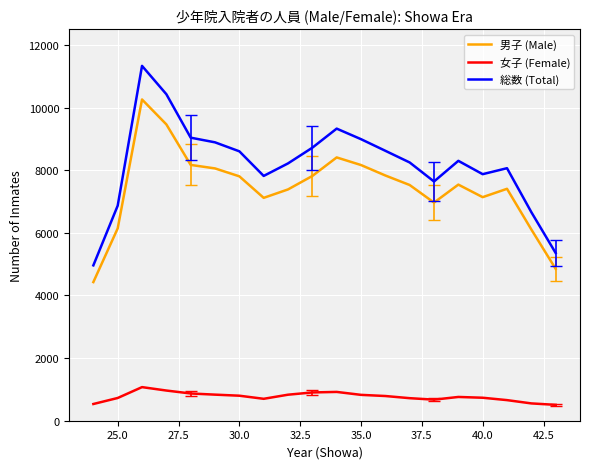

True or false: 総数 (Total) and 男子 (Male) cross at least once.

False